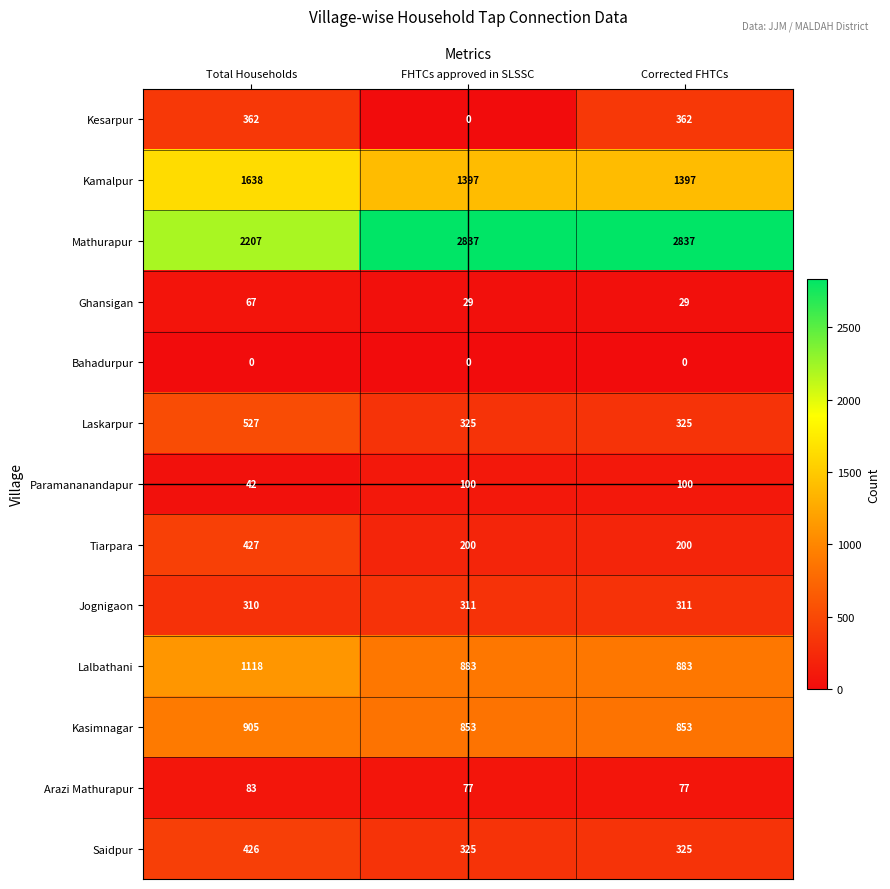

True or false: Kesarpur has a value of 362 at Corrected FHTCs.

True